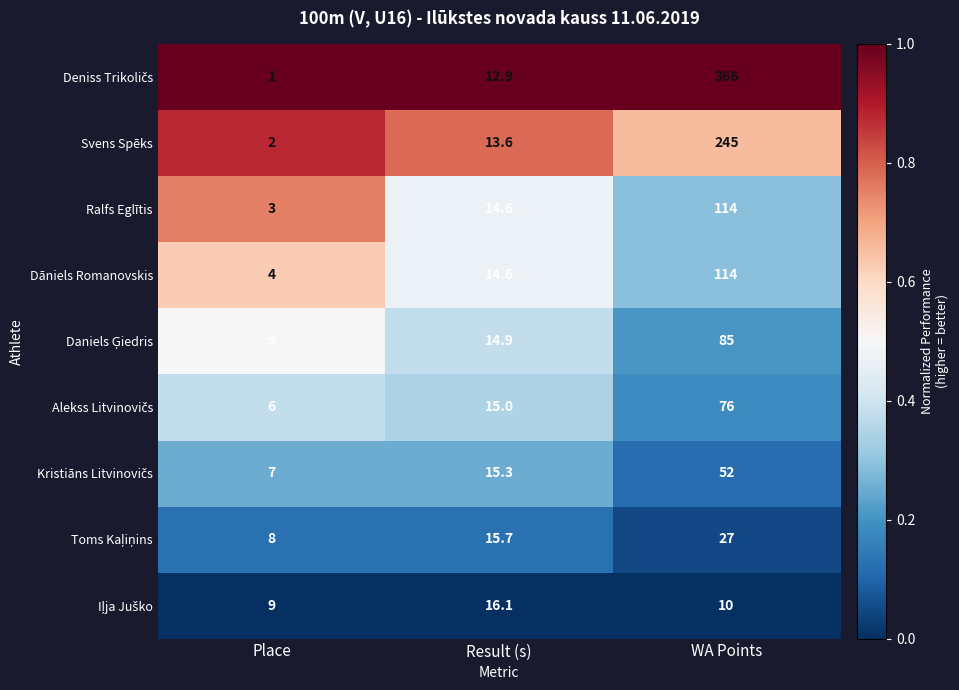

The Ralfs Eglītis series shows 5.1 at Place. True or false?

False